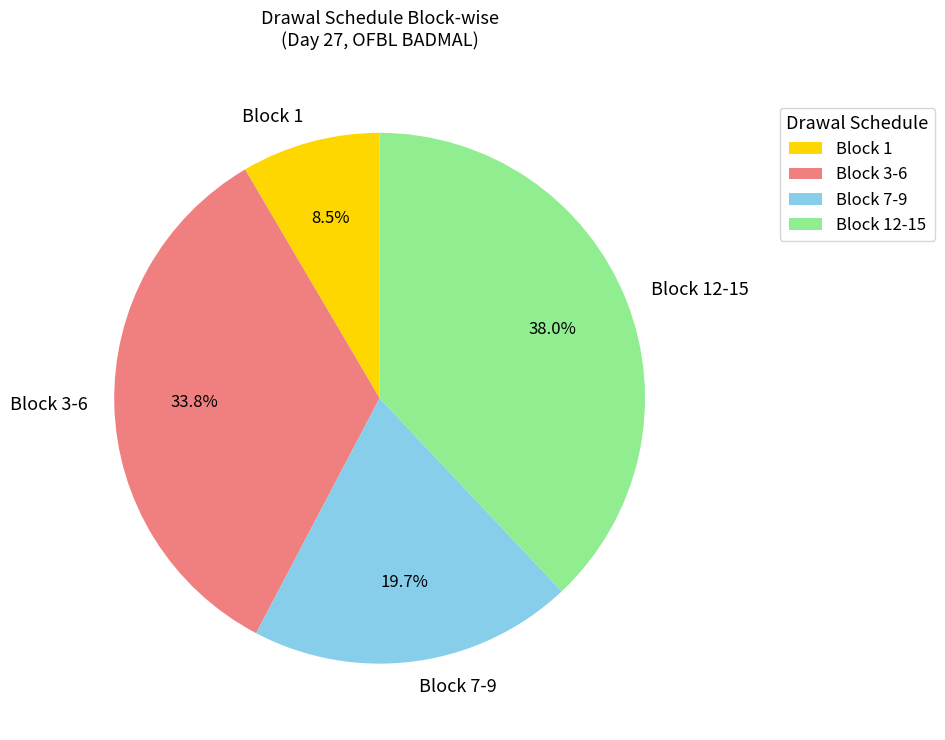

To the nearest percent, what is the average slice percentage?

25%